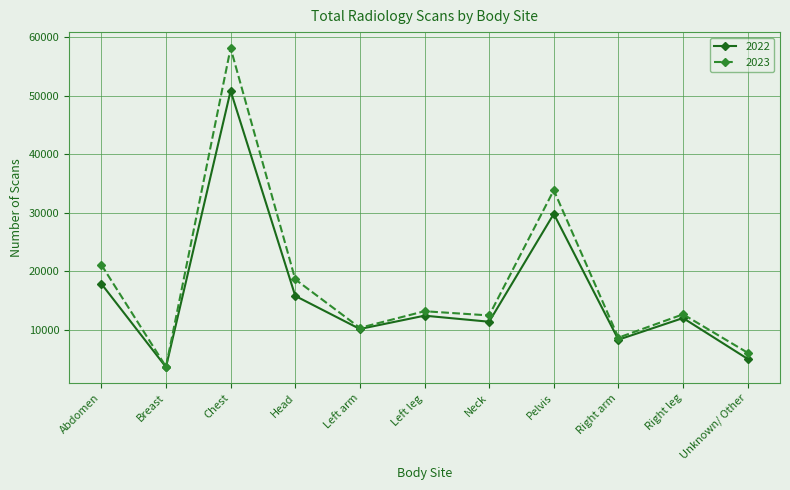

What is the difference between the 2023 values at Left arm and Pelvis?

23523